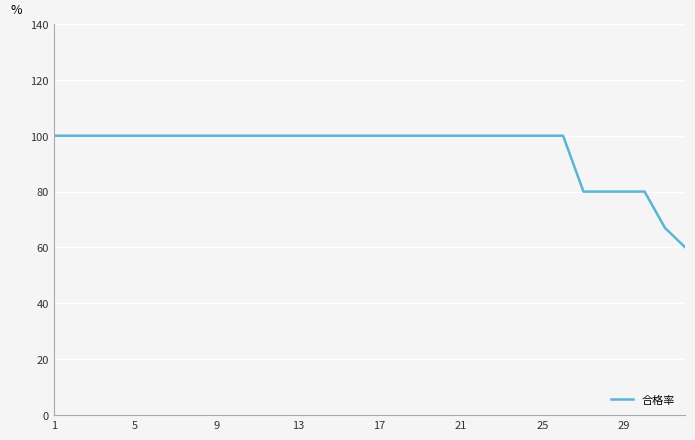

Does the chart have visible grid lines?

Yes